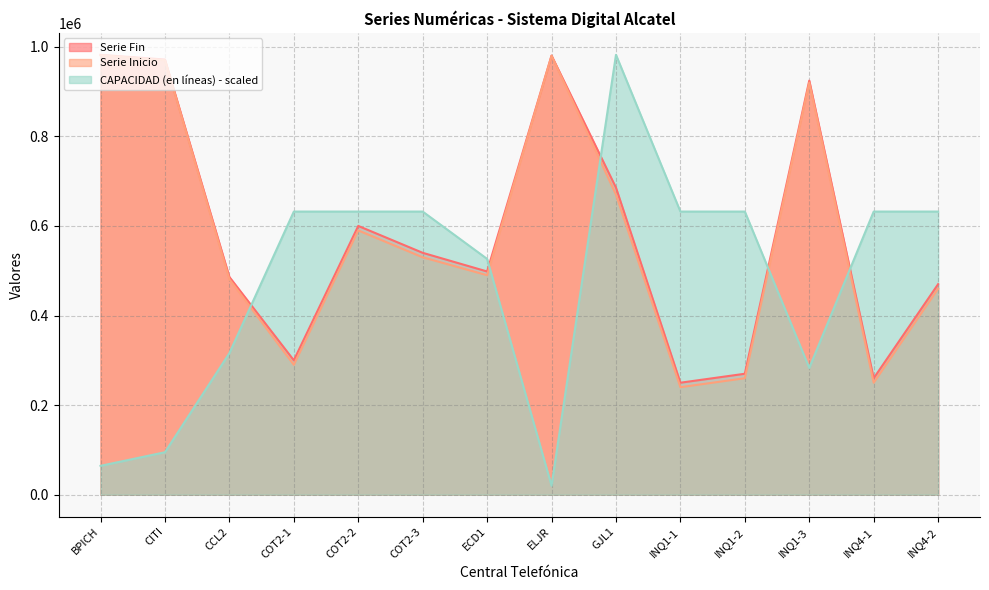

Is it true that Serie Inicio equals 784297.6 at COT2-3?

False